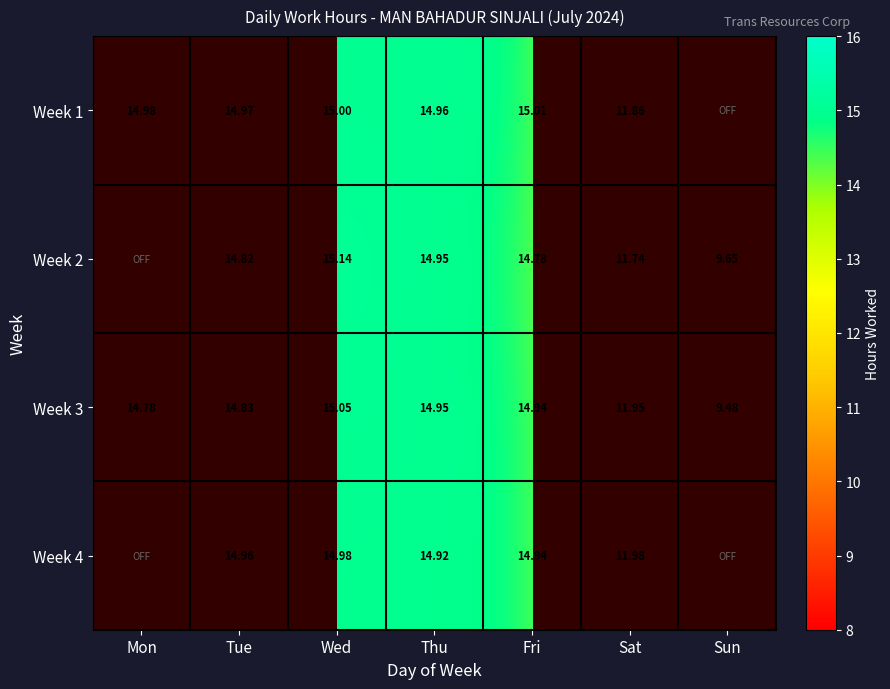

Count the number of categories in the chart.

7